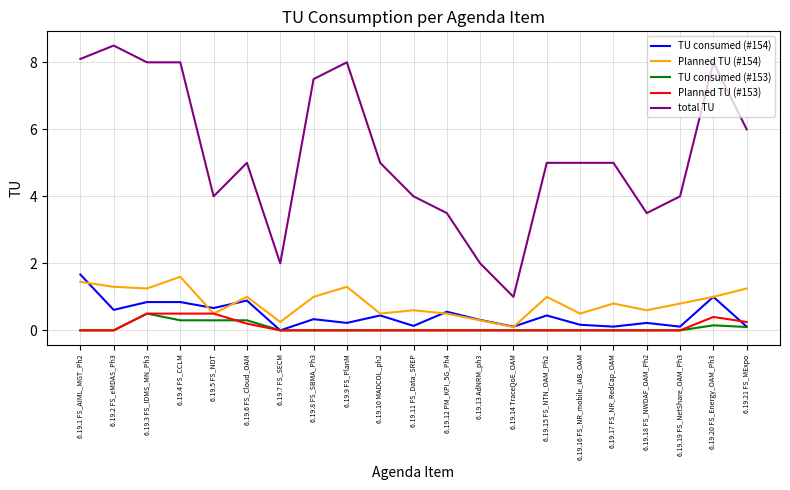

At which label does total TU reach its minimum?

6.19.14 TraceQoE_OAM